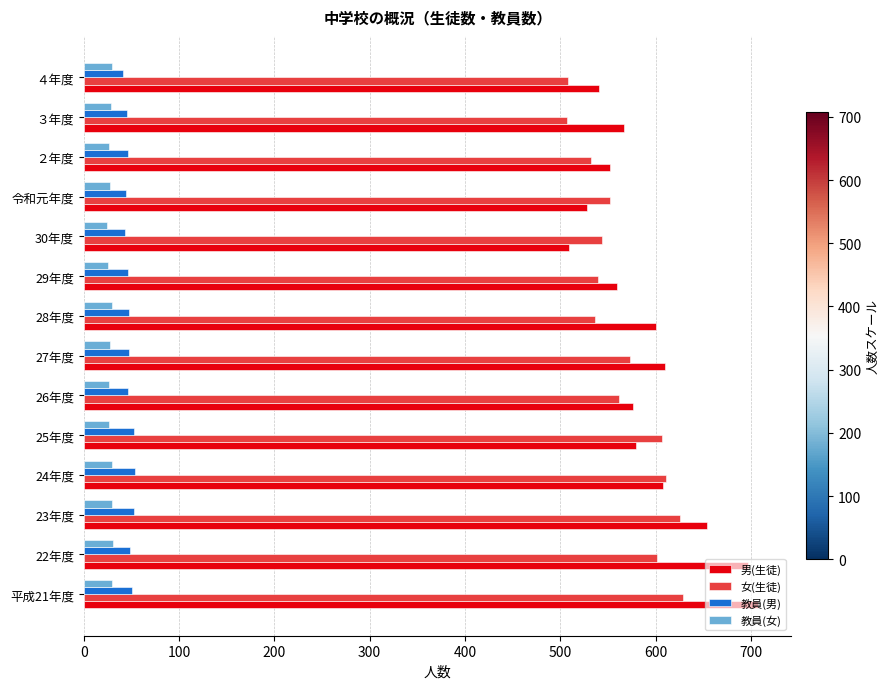

At how many categories does at least one series exceed 110?

14